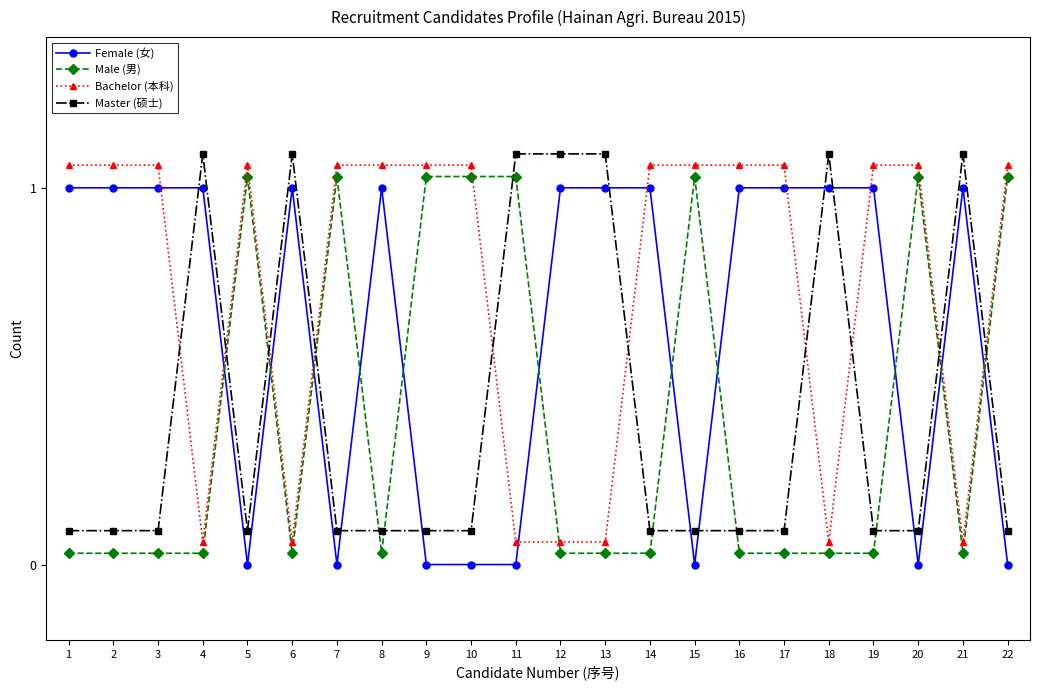

Reading left to right, transcribe all the data shown in this chart.

Female (女): 1.0	1.0	1.0	1.0	0.0	1.0	0.0	1.0	0.0	0.0	0.0	1.0	1.0	1.0	0.0	1.0	1.0	1.0	1.0	0.0	1.0	0.0
Male (男): 0.0	0.0	0.0	0.0	1.0	0.0	1.0	0.0	1.0	1.0	1.0	0.0	0.0	0.0	1.0	0.0	0.0	0.0	0.0	1.0	0.0	1.0
Bachelor (本科): 1.1	1.1	1.1	0.1	1.1	0.1	1.1	1.1	1.1	1.1	0.1	0.1	0.1	1.1	1.1	1.1	1.1	0.1	1.1	1.1	0.1	1.1
Master (硕士): 0.1	0.1	0.1	1.1	0.1	1.1	0.1	0.1	0.1	0.1	1.1	1.1	1.1	0.1	0.1	0.1	0.1	1.1	0.1	0.1	1.1	0.1